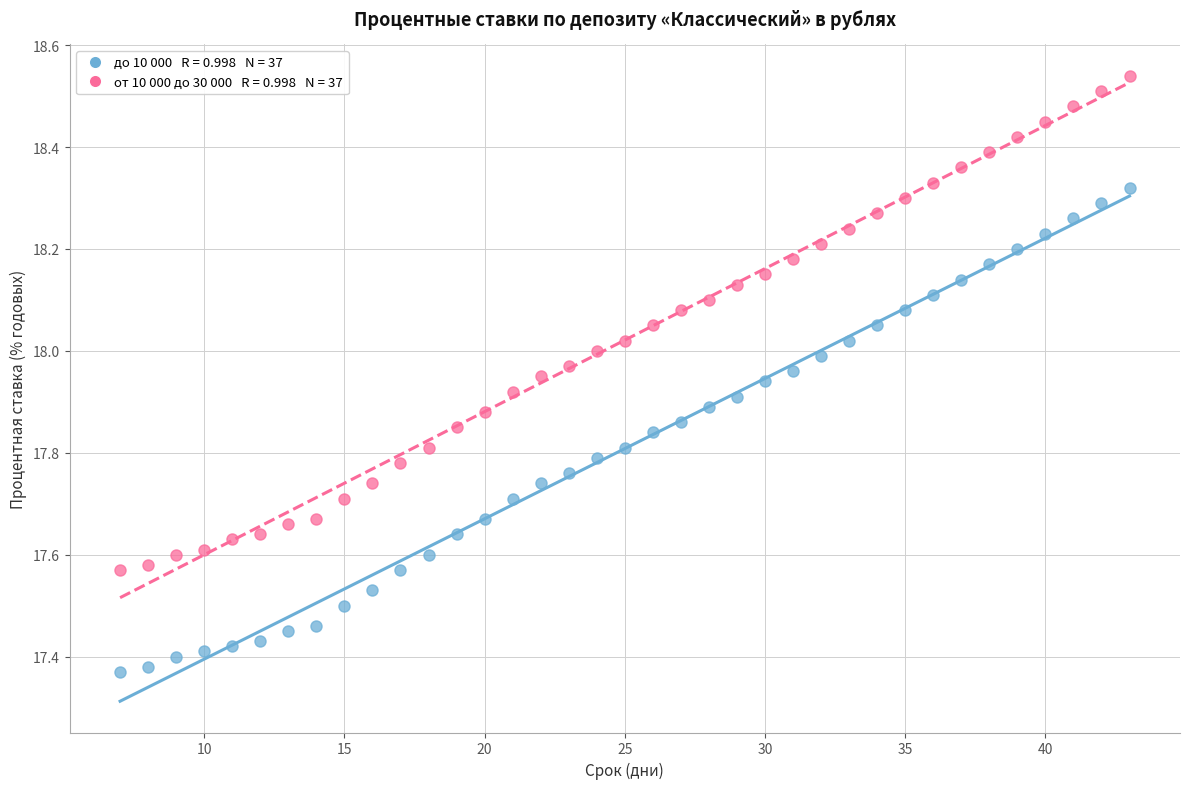

Across all data points, what is the range of X values (max minus min)?

36.0